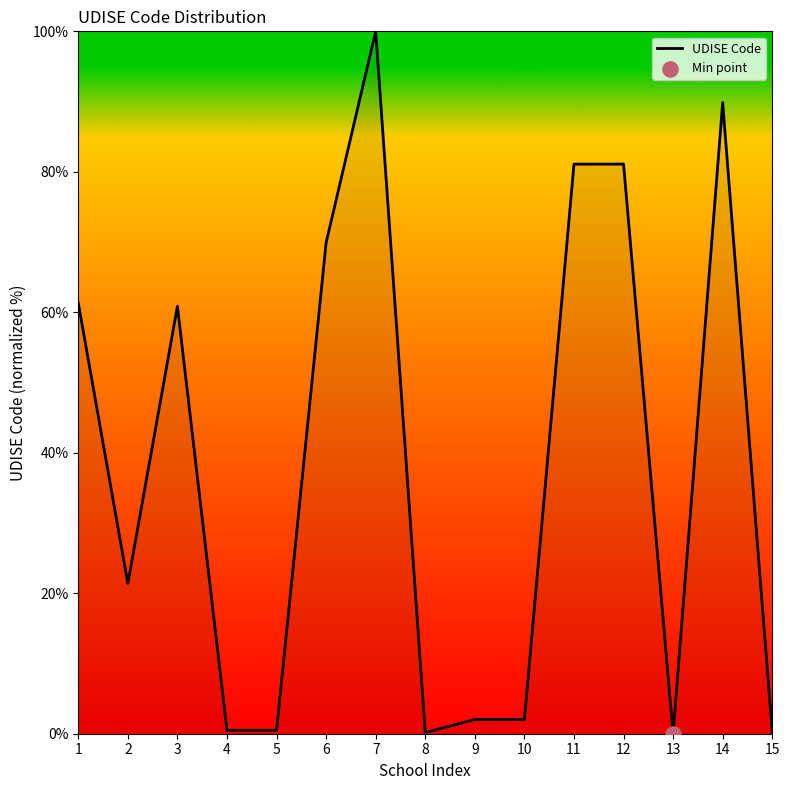

What is the change in value from 9 to 15?

-1.8